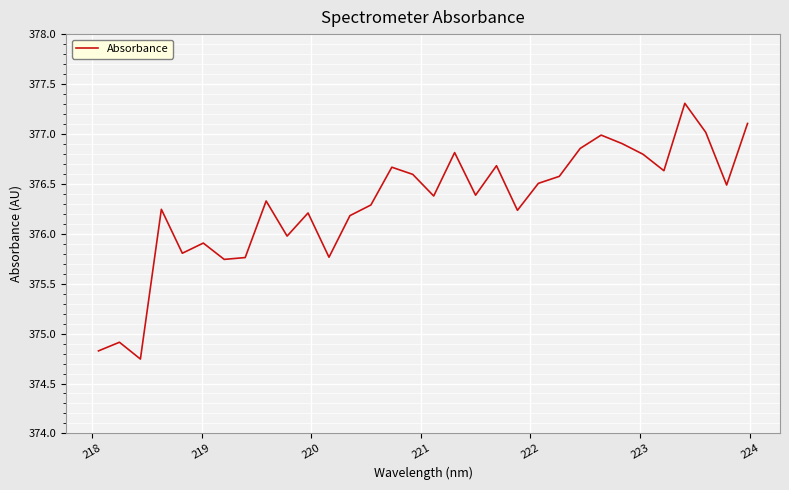

What is the maximum value shown in the chart?

377.3